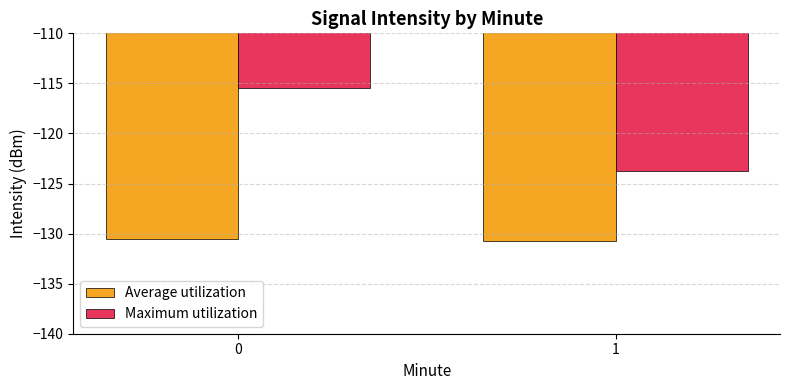

At 0, list the series in order from smallest to largest.

Average utilization, Maximum utilization